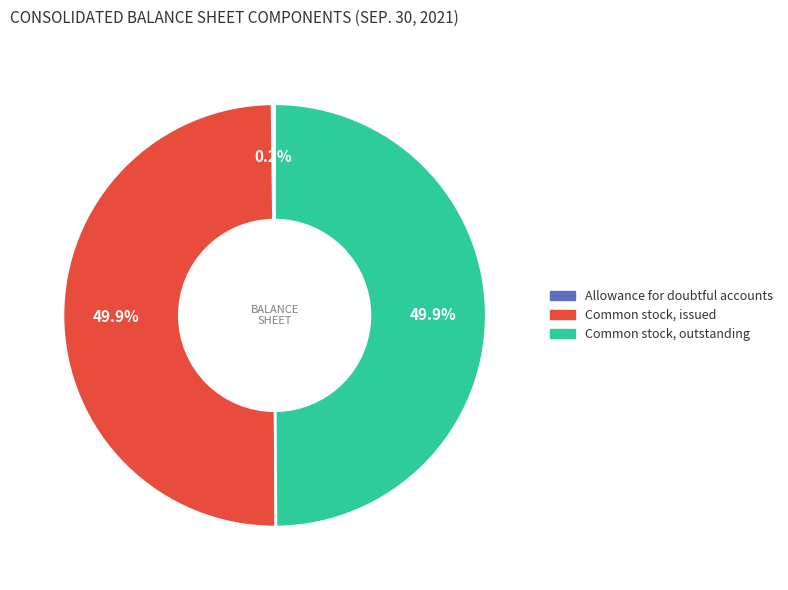

To the nearest percent, what percentage of the pie is Common stock, outstanding?

50%